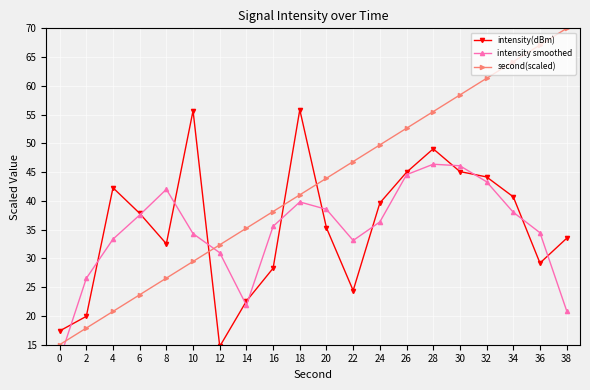

How many intersections are there between intensity(dBm) and second(scaled)?

3